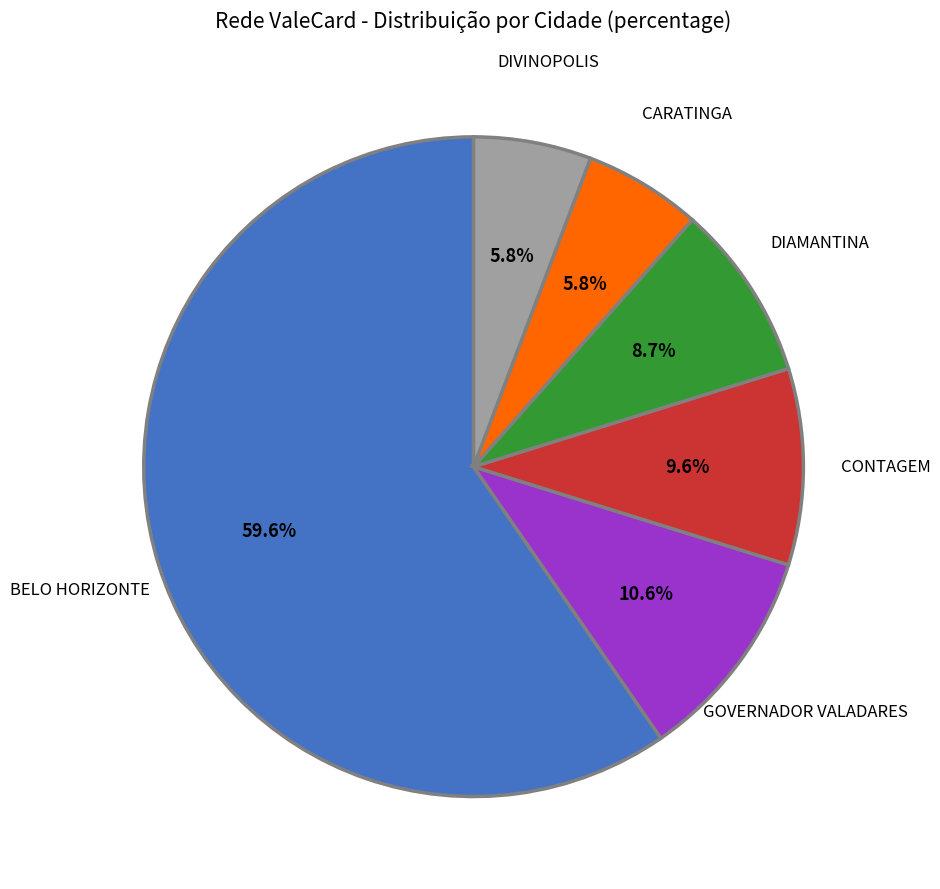

Is there any slice that represents more than half of the pie?

Yes